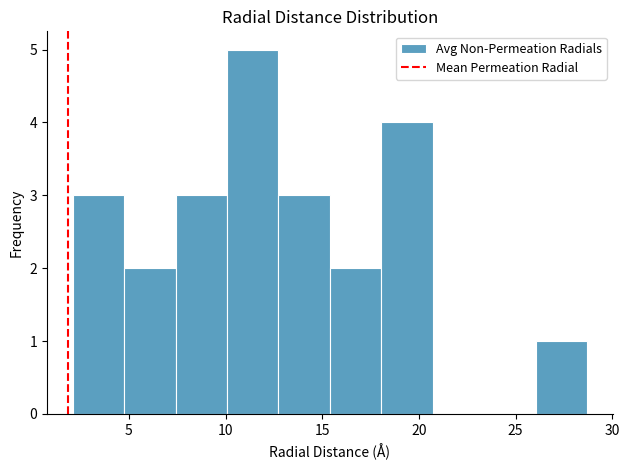

Reading left to right, list every bar in this chart as the range it spans on the x-axis followed by its height. Neither the bar edges nor the heights are printed on the chart, so give them approximately, as read against the axes.

2.0 to 5.0: 3
5.0 to 7.5: 2
7.5 to 10.0: 3
10.0 to 12.5: 5
12.5 to 15.5: 3
15.5 to 18.0: 2
18.0 to 20.5: 4
20.5 to 23.5: 0
23.5 to 26.0: 0
26.0 to 28.5: 1